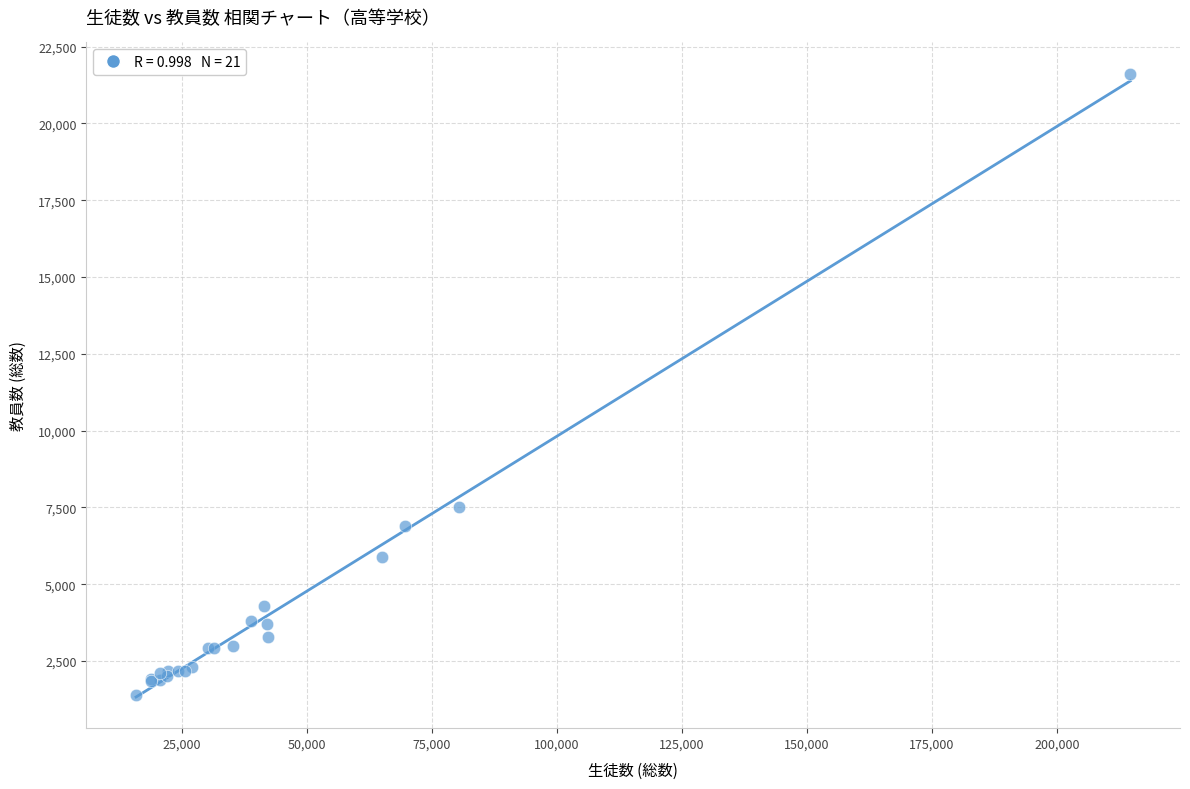

What Y value in the scatter plot is closest to 11516?

7505